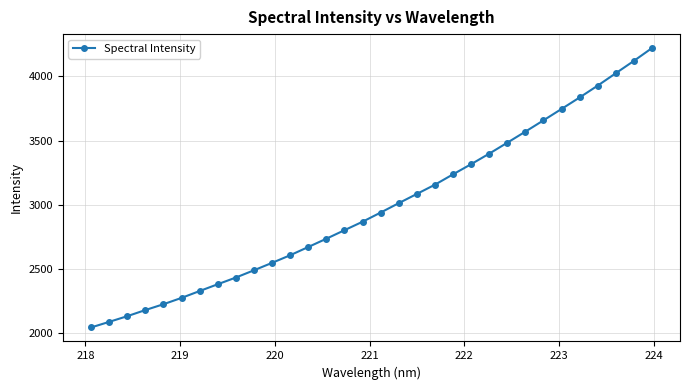

How many series are shown in this chart?

1